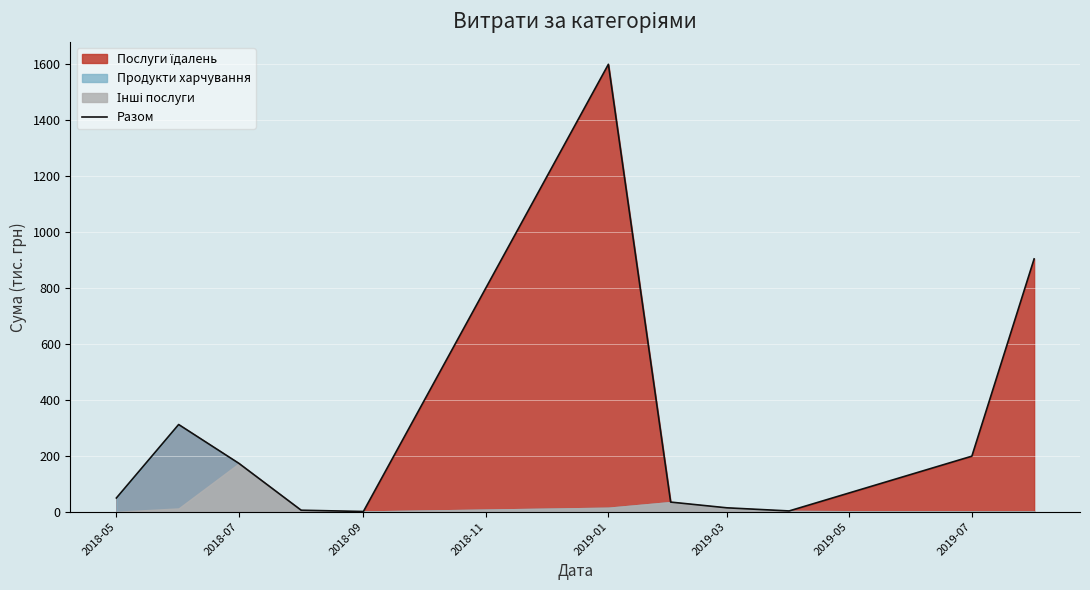

At which label does Разом reach its peak?

2019-01